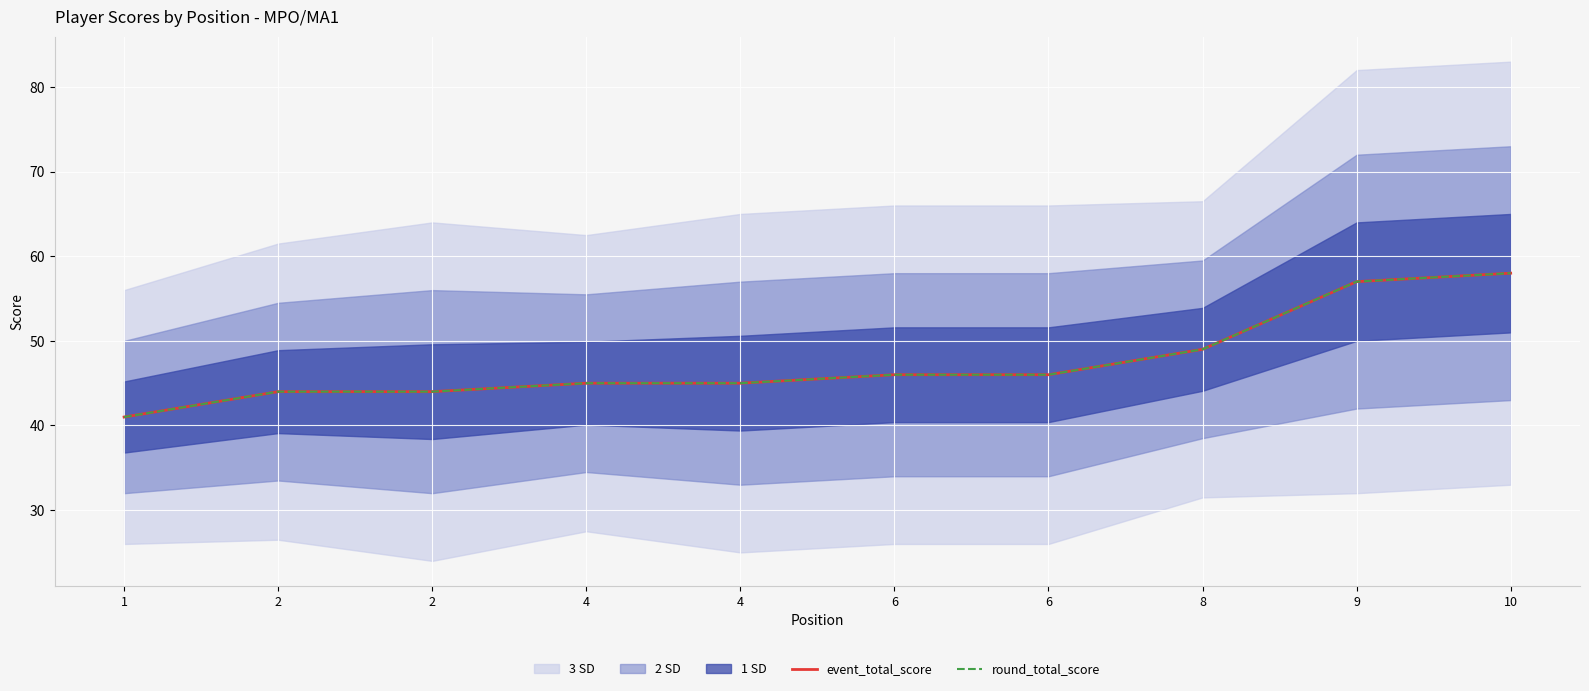

Reading right to left, list all the values displayed in this chart.

event_total_score: 58	57	49	46	46	45	45	44	44	41
round_total_score: 58	57	49	46	46	45	45	44	44	41